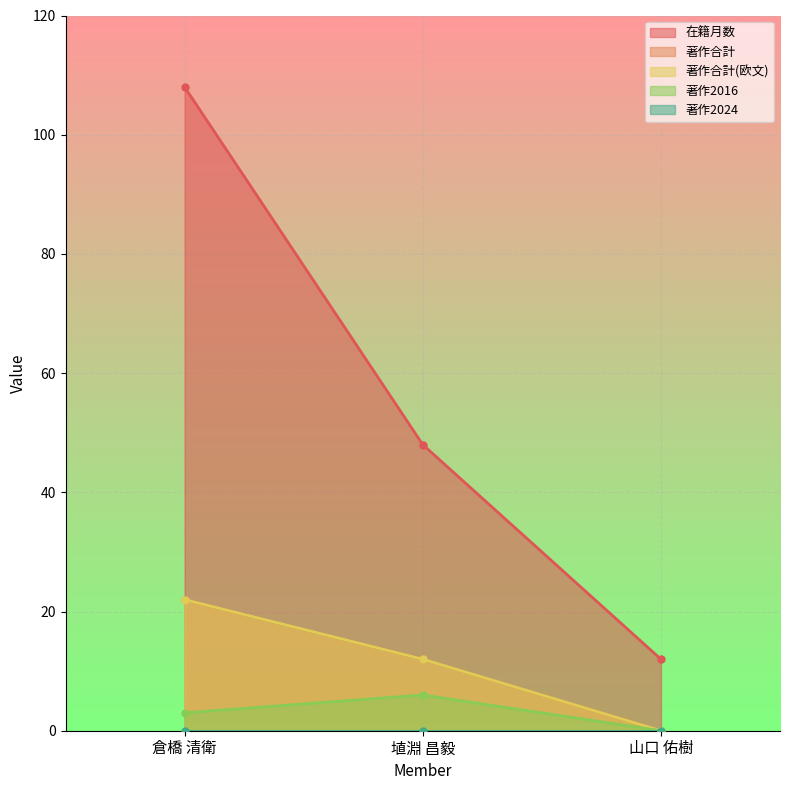

What is the maximum value shown in the chart?

108